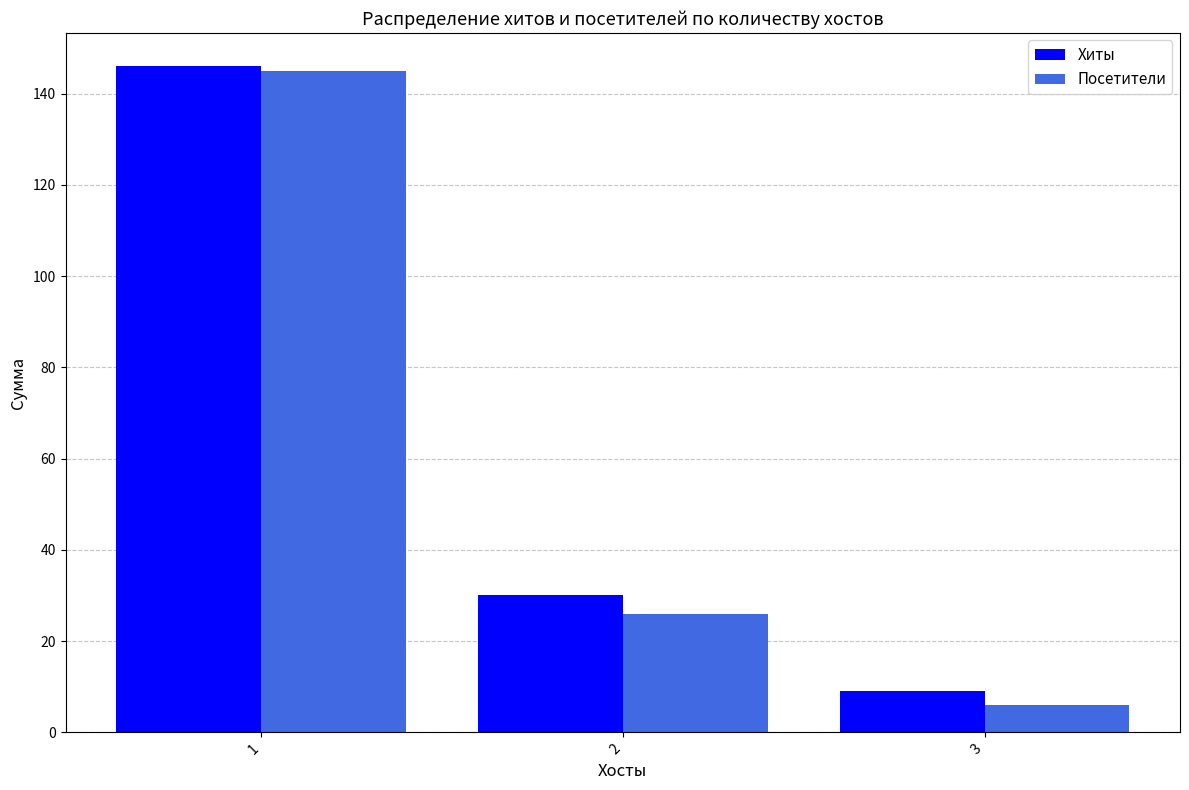

How many bars are there in total?

6